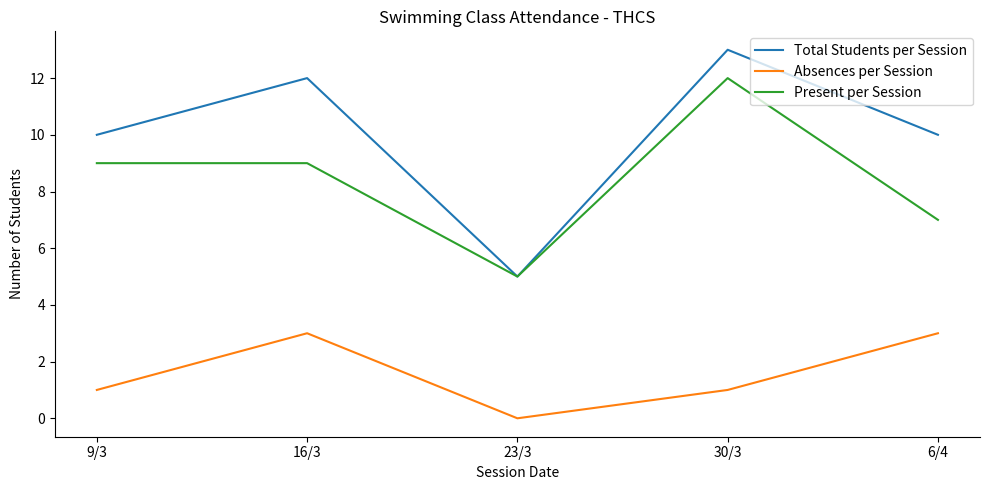

The Total Students per Session series shows 12 at 16/3. True or false?

True